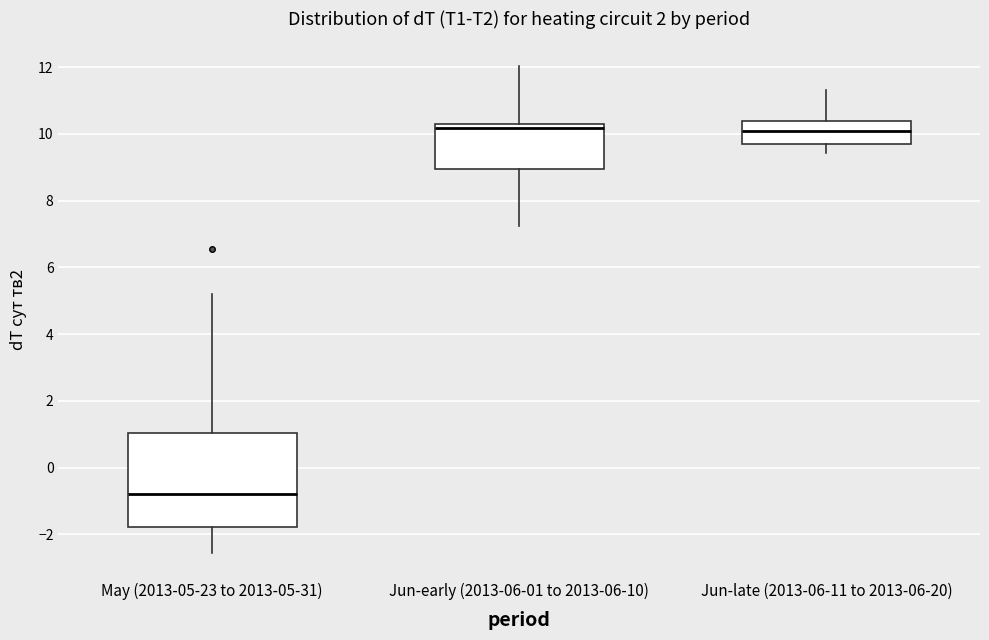

Which box is the tallest, from its lower edge to its upper edge?

May (2013-05-23 to 2013-05-31)